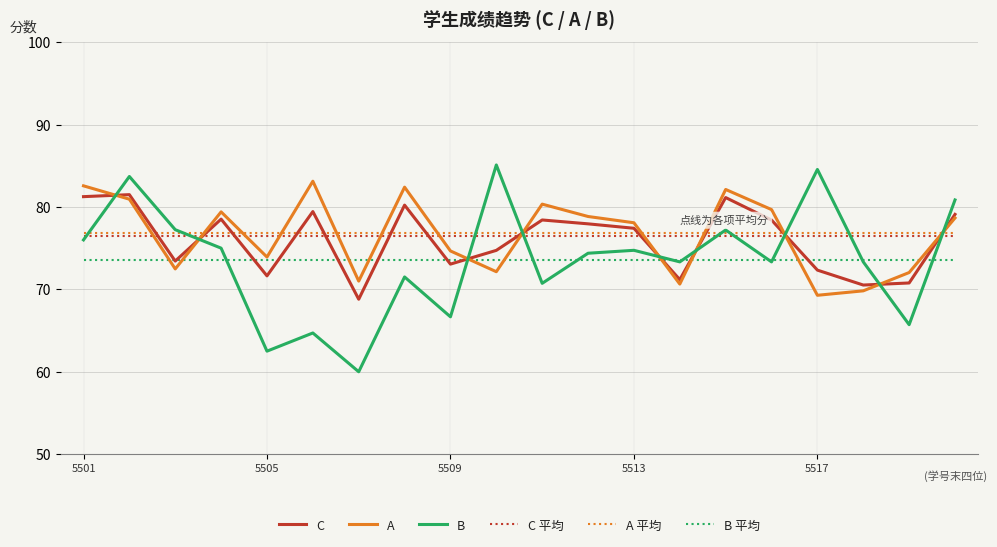

What are all the series names shown in the legend?

C, A, B, C 平均, A 平均, B 平均